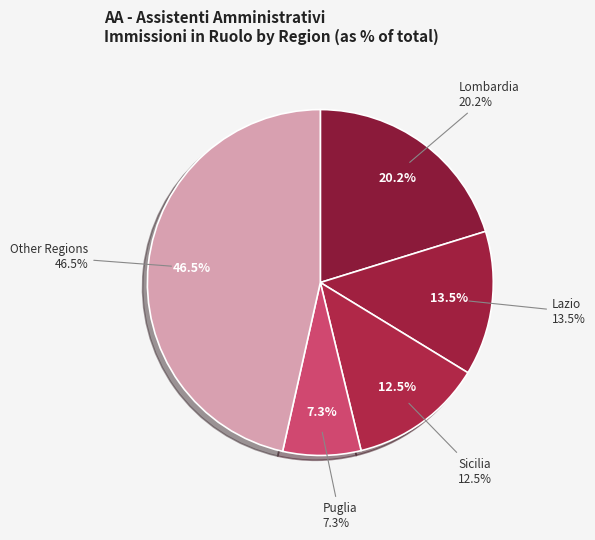

What percentage do Basilicata and Calabria together represent?

2.9%